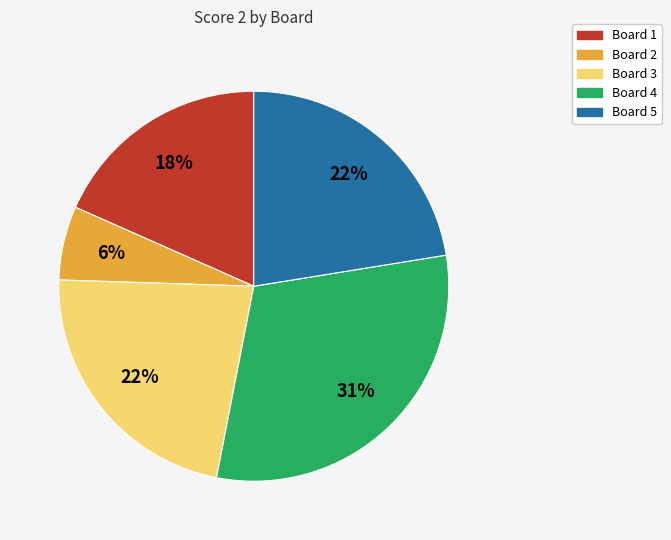

Is Board 1 the majority of the pie?

No